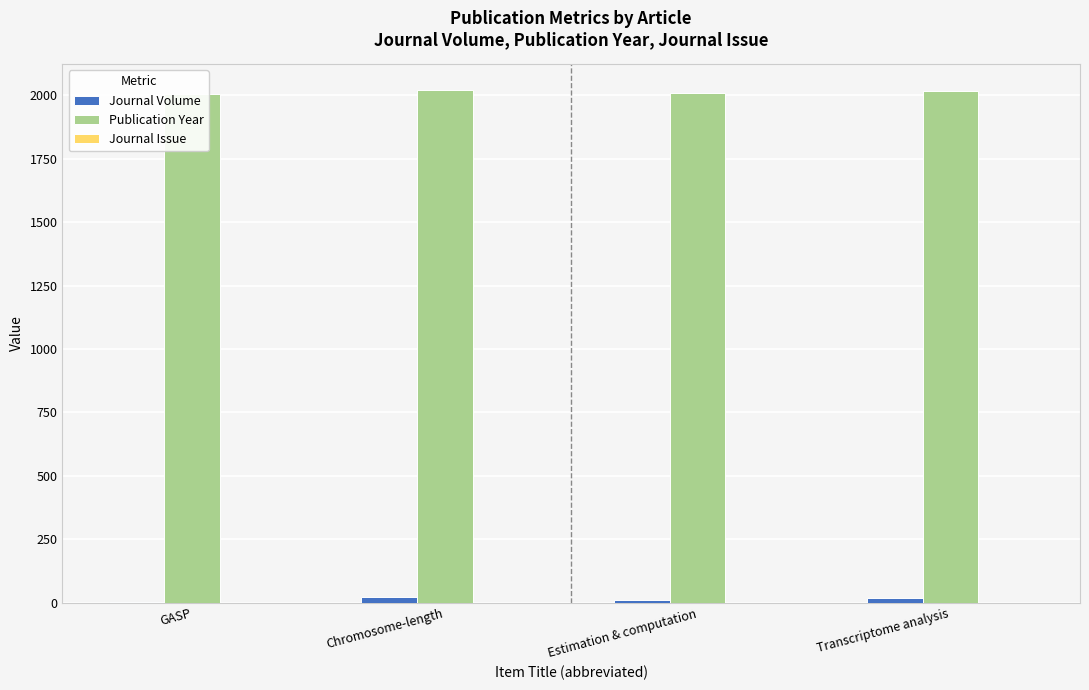

At which label is Publication Year closest to 2012?

Estimation & computation